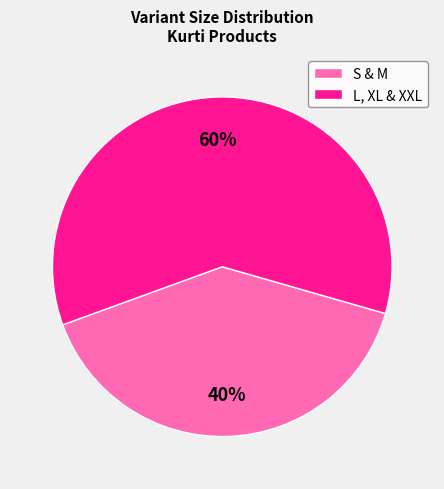

Does any single category account for the majority?

Yes